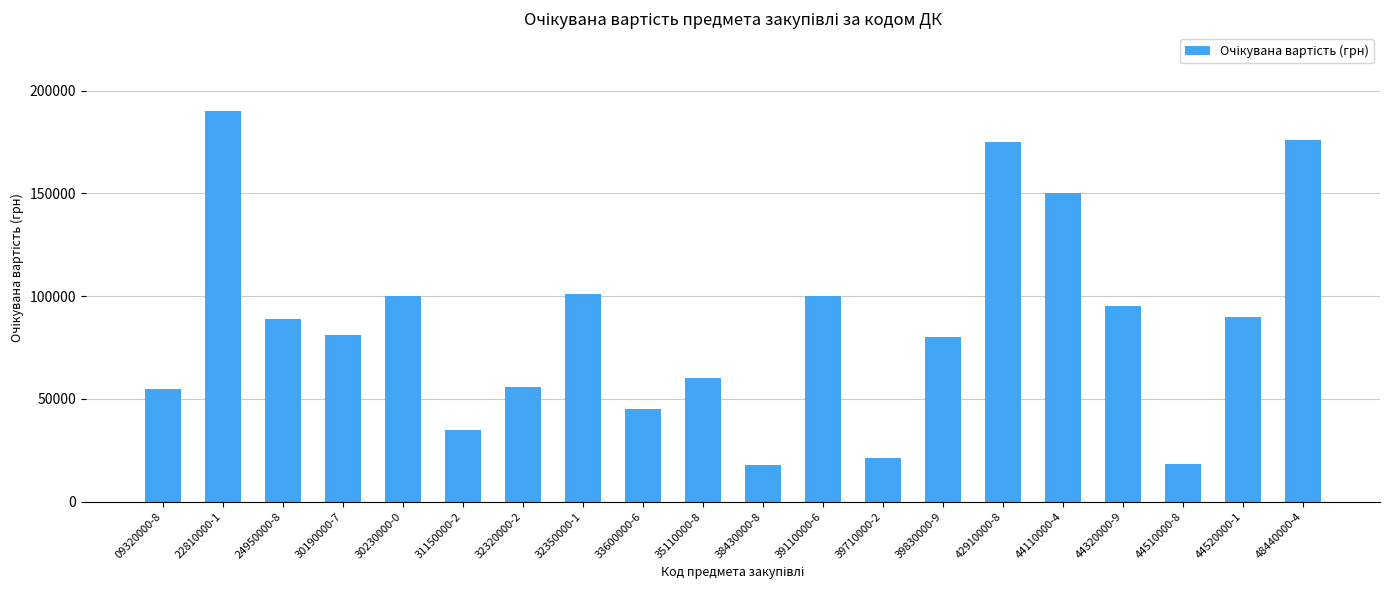

What value does the data have at 39110000-6, to the nearest 100?

100000